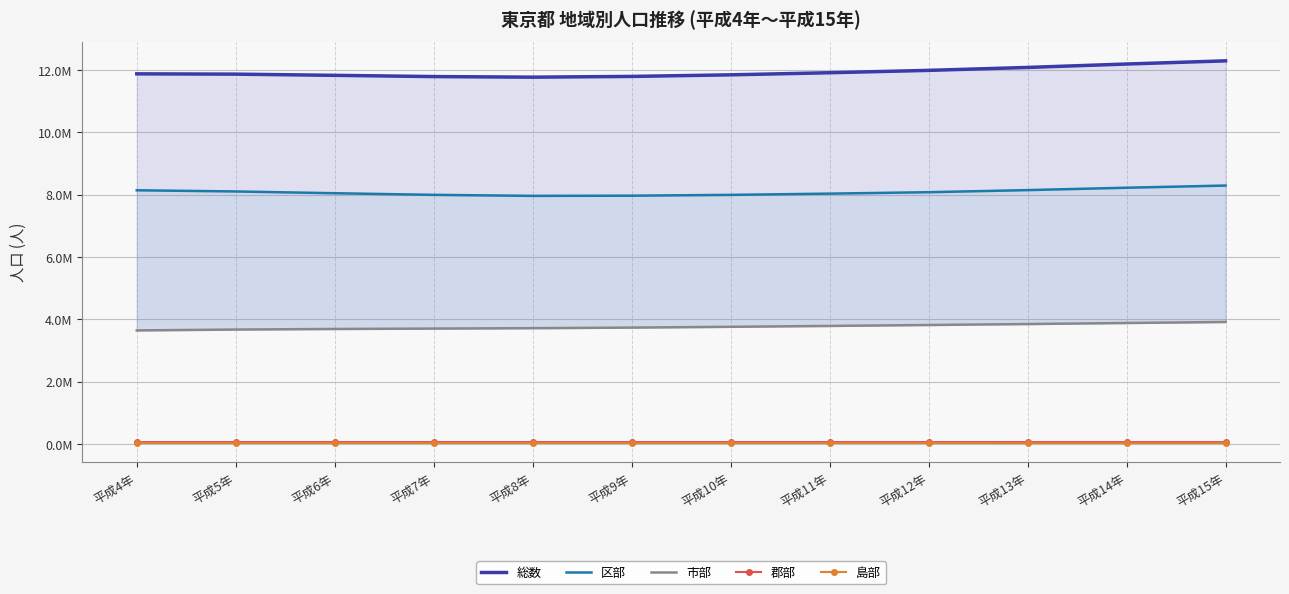

Reading left to right, what are all the values shown in this chart?

総数: 平成4年=11.9	平成5年=11.9	平成6年=11.8	平成7年=11.8	平成8年=11.8	平成9年=11.8	平成10年=11.8	平成11年=11.9	平成12年=12.0	平成13年=12.1	平成14年=12.2	平成15年=12.3
区部: 平成4年=8.1	平成5年=8.1	平成6年=8.0	平成7年=8.0	平成8年=8.0	平成9年=8.0	平成10年=8.0	平成11年=8.0	平成12年=8.1	平成13年=8.1	平成14年=8.2	平成15年=8.3
市部: 平成4年=3.6	平成5年=3.7	平成6年=3.7	平成7年=3.7	平成8年=3.7	平成9年=3.7	平成10年=3.8	平成11年=3.8	平成12年=3.8	平成13年=3.8	平成14年=3.9	平成15年=3.9
郡部: 平成4年=0.1	平成5年=0.1	平成6年=0.1	平成7年=0.1	平成8年=0.1	平成9年=0.1	平成10年=0.1	平成11年=0.1	平成12年=0.1	平成13年=0.1	平成14年=0.1	平成15年=0.1
島部: 平成4年=0.0	平成5年=0.0	平成6年=0.0	平成7年=0.0	平成8年=0.0	平成9年=0.0	平成10年=0.0	平成11年=0.0	平成12年=0.0	平成13年=0.0	平成14年=0.0	平成15年=0.0